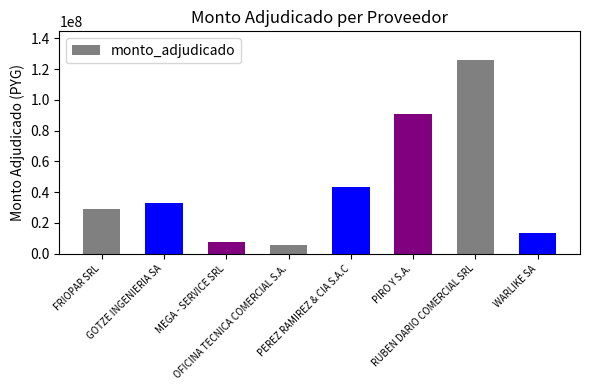

What is the difference between the second highest and minimum values?

85289808